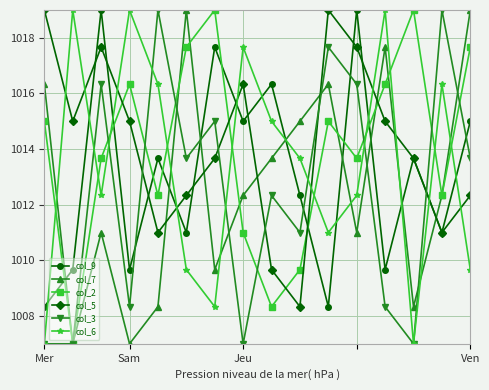

After their last crossing, which series has the higher values: col_6 or col_9?

col_9